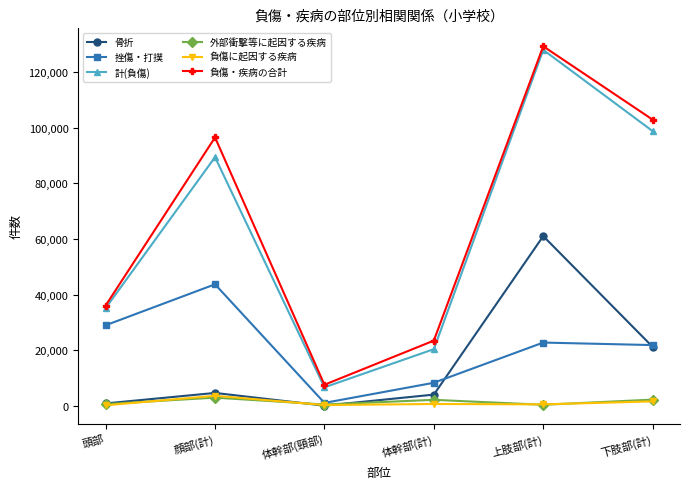

Where is the first local maximum for 外部衝撃等に起因する疾病?

顔部(計)